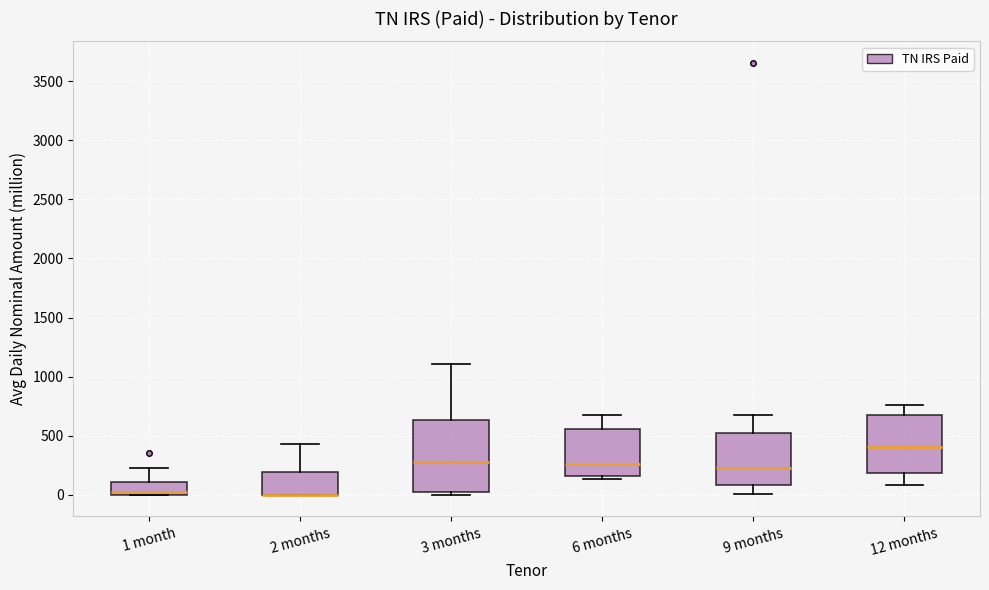

Reading left to right, read every box against the y-axis: the position of its median line, the range the box covers, and the ends of its whiskers. The values are not printed on the chart, so give them approximately, as read against the axis.

1 month: median 50, box 0 to 100, whiskers 0 to 250
2 months: median 0 (drawn on the box's lower edge), box 0 to 200, whiskers 0 to 450
3 months: median 300, box 50 to 650, whiskers 0 to 1100
6 months: median 250, box 150 to 550, whiskers 150 (just below the box's lower edge) to 650
9 months: median 250, box 100 to 500, whiskers 0 to 700
12 months: median 400, box 200 to 650, whiskers 100 to 750